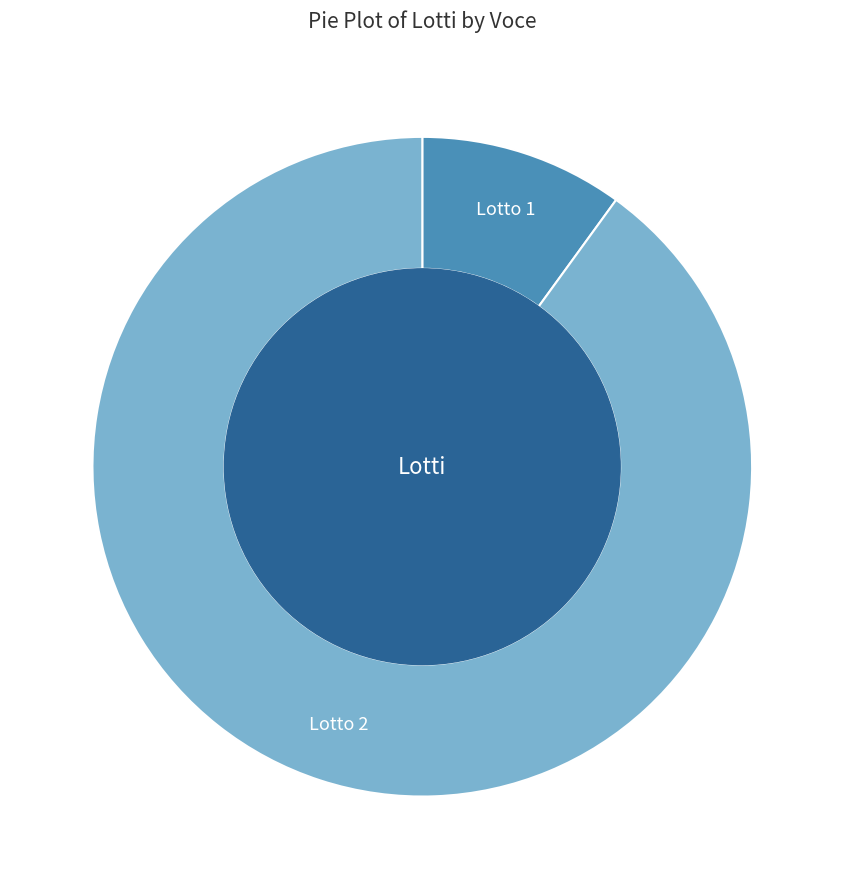

Is the sum of Lotto 2 and Lotto 1 greater than half?

Yes